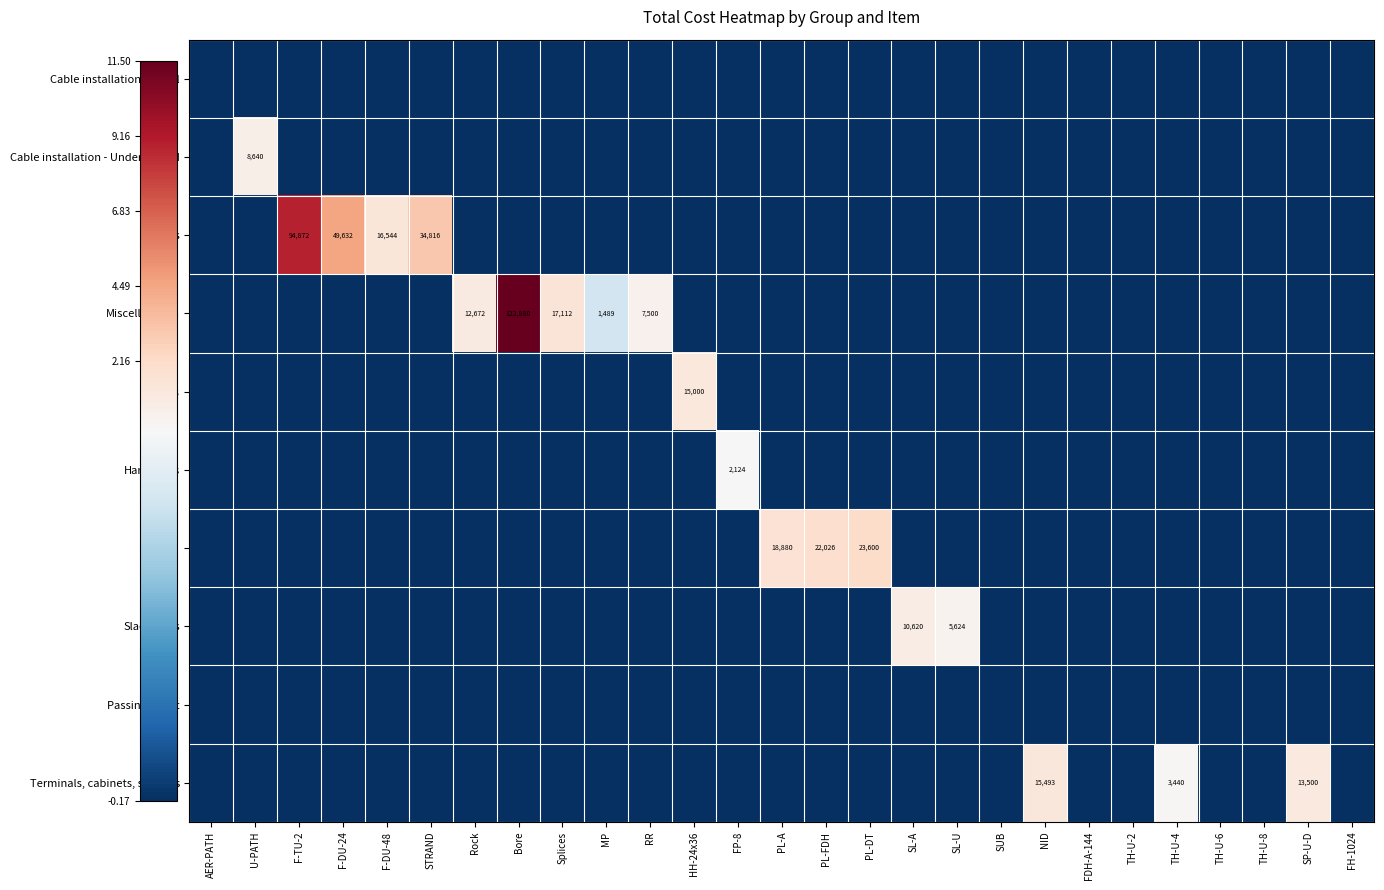

What is the lowest value of the Cable installation - Aerial series?

-0.2